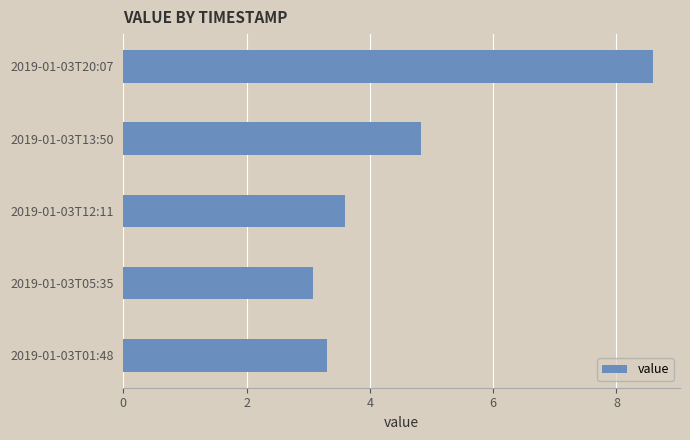

What is the difference between the second highest and second lowest values?

1.5